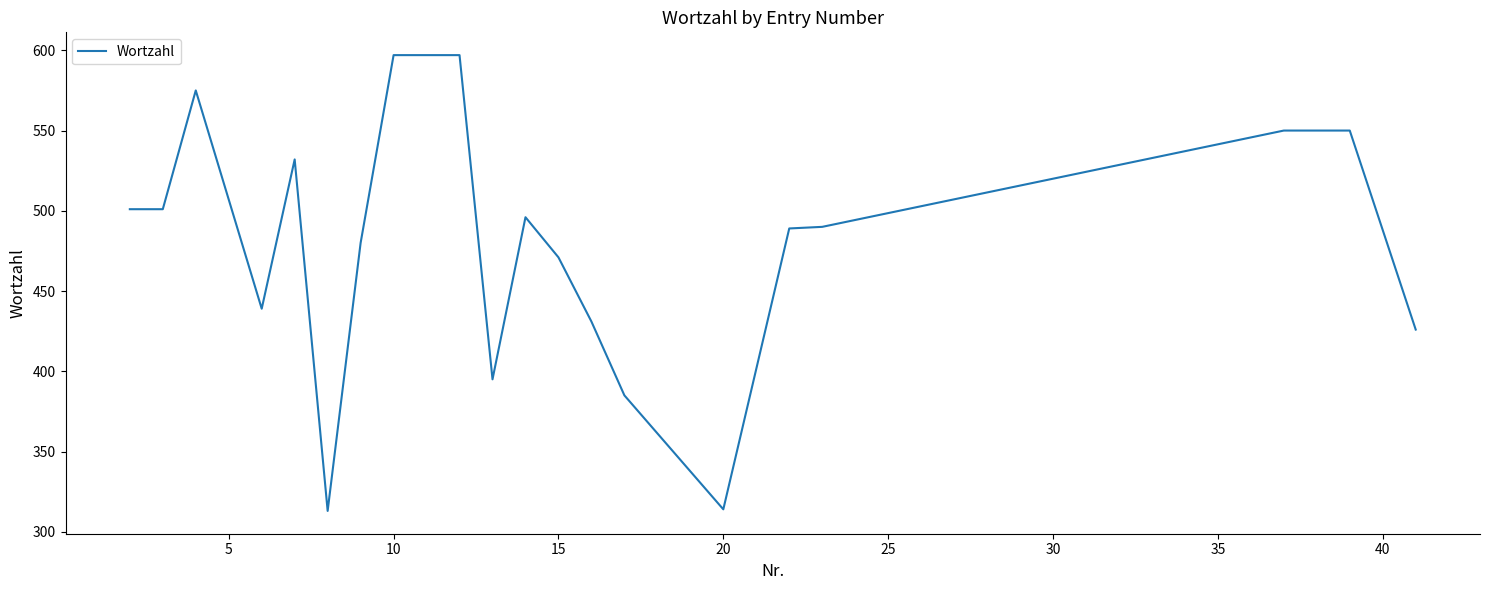

What is the minimum value shown in the chart?

313